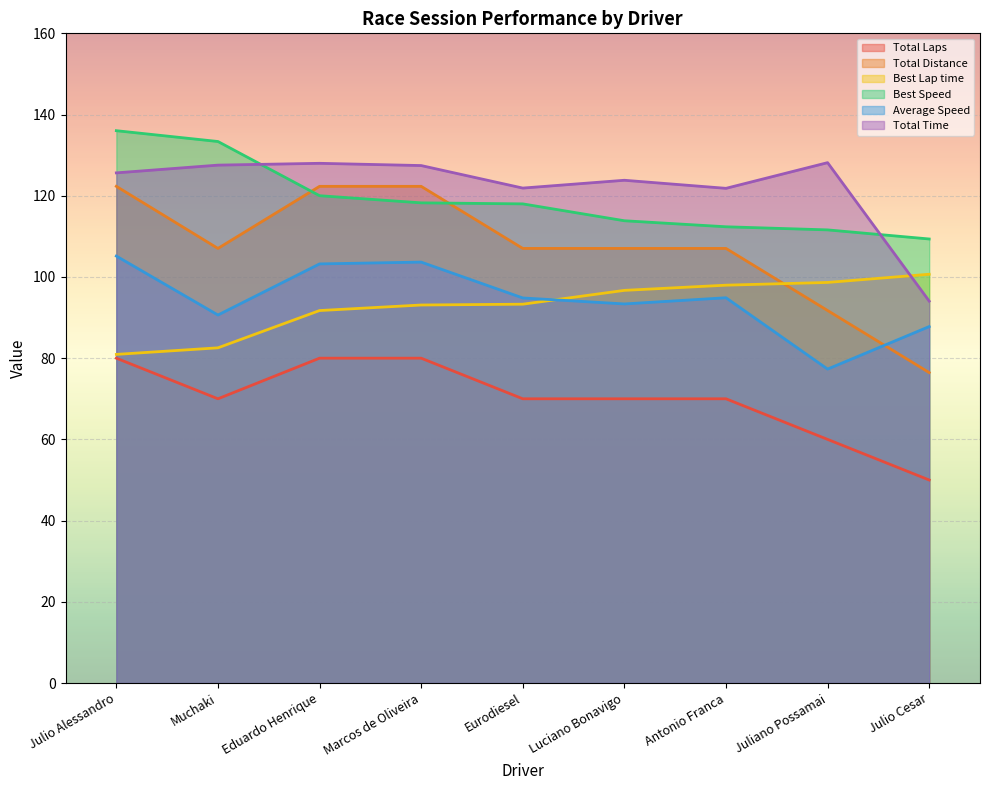

What is the sum of the Total Time values at Juliano Possamai and Julio Alessandro?

253.8